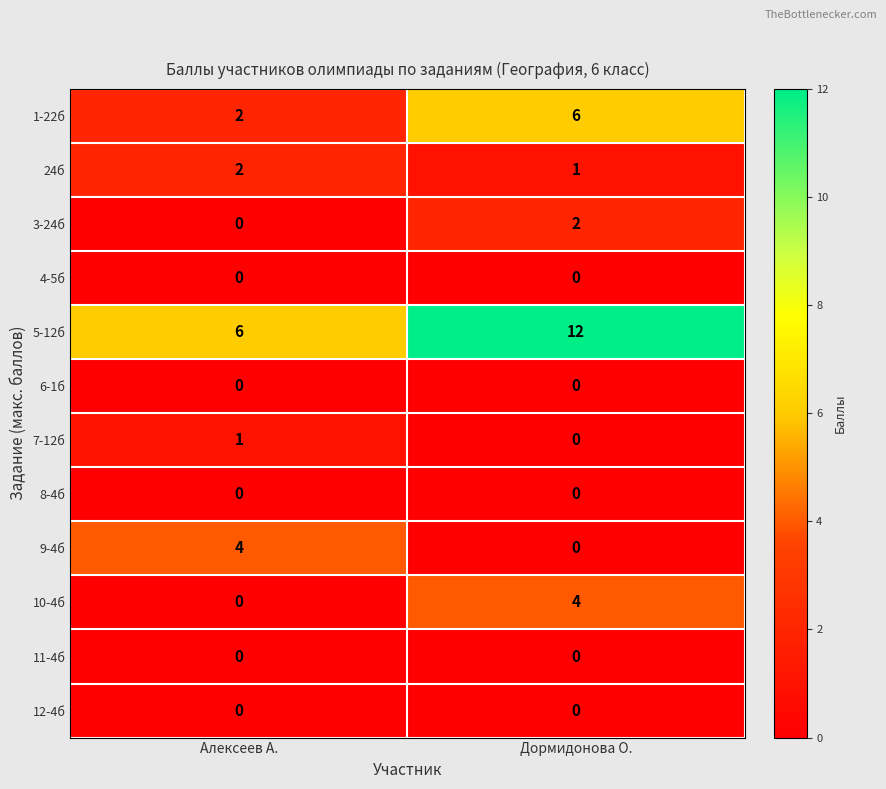

What is the difference between the highest and lowest values at Дормидонова О.?

12